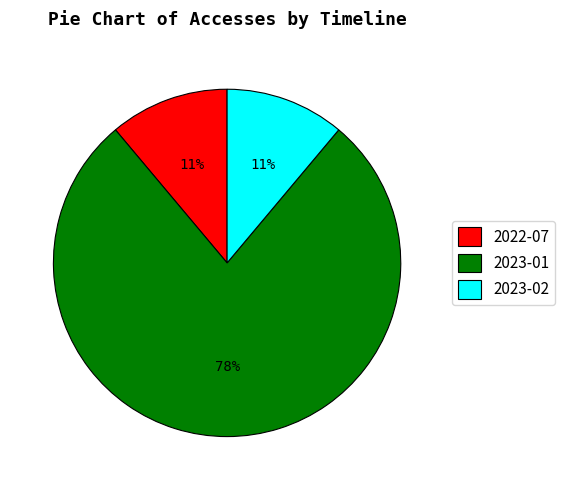

True or false: 2022-07 accounts for 11% of the total.

True